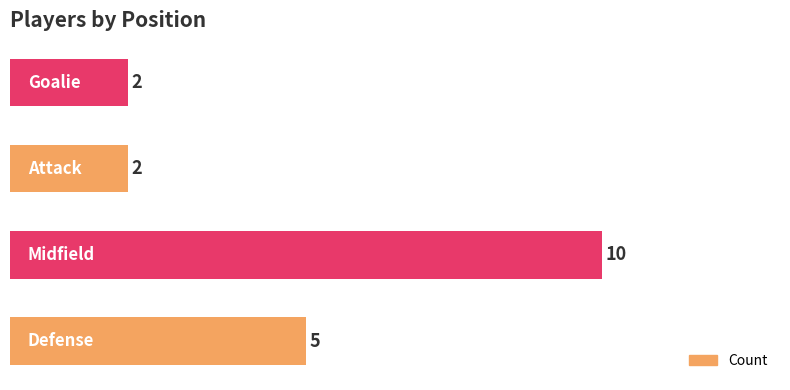

What is the difference between the second highest and second lowest values?

3